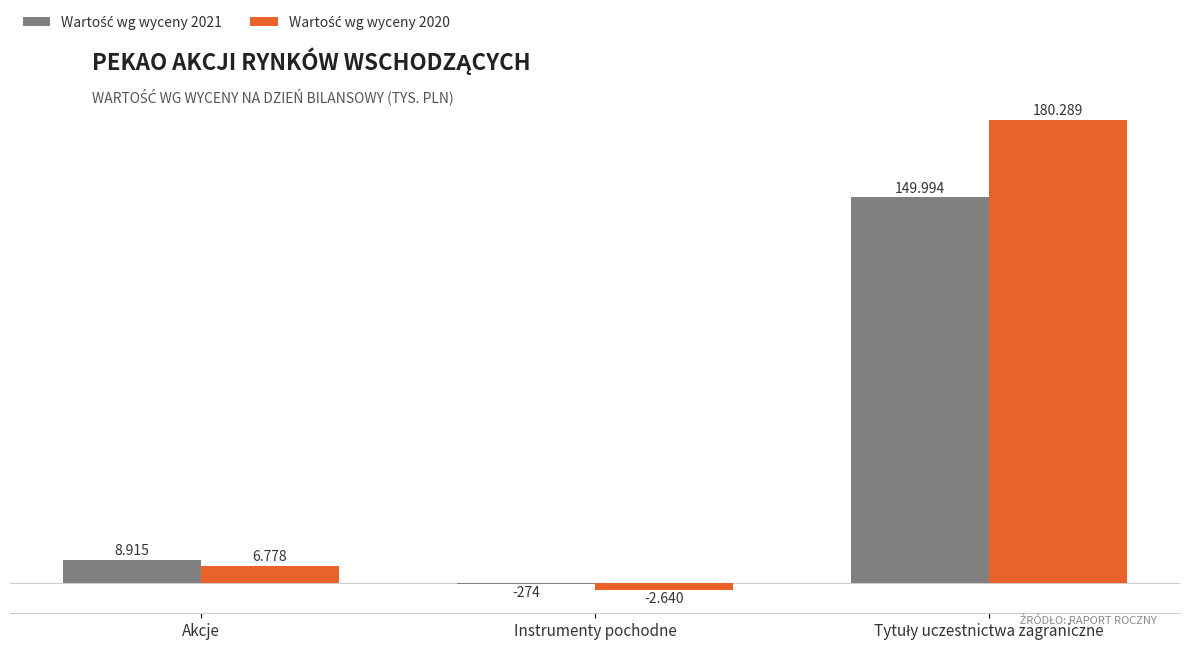

Reading right to left, what are all the values shown in this chart?

Wartość wg wyceny 2021: Tytuły uczestnictwa zagraniczne=149994	Instrumenty pochodne=-274	Akcje=8915
Wartość wg wyceny 2020: Tytuły uczestnictwa zagraniczne=180289	Instrumenty pochodne=-2640	Akcje=6778